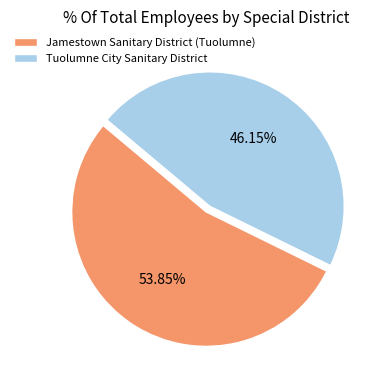

Is Tuolumne City Sanitary District the majority of the pie?

No